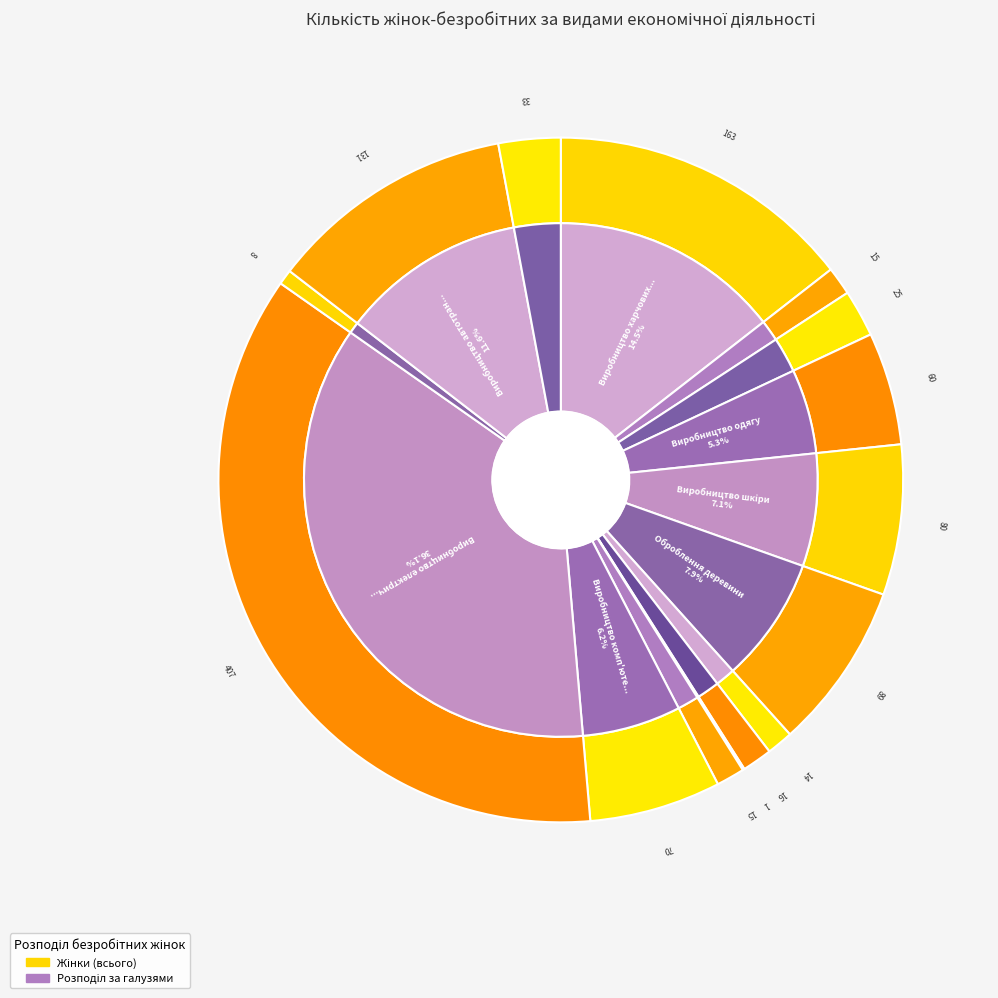

What percentage is NOT represented by Виробництво машин?

99.3%